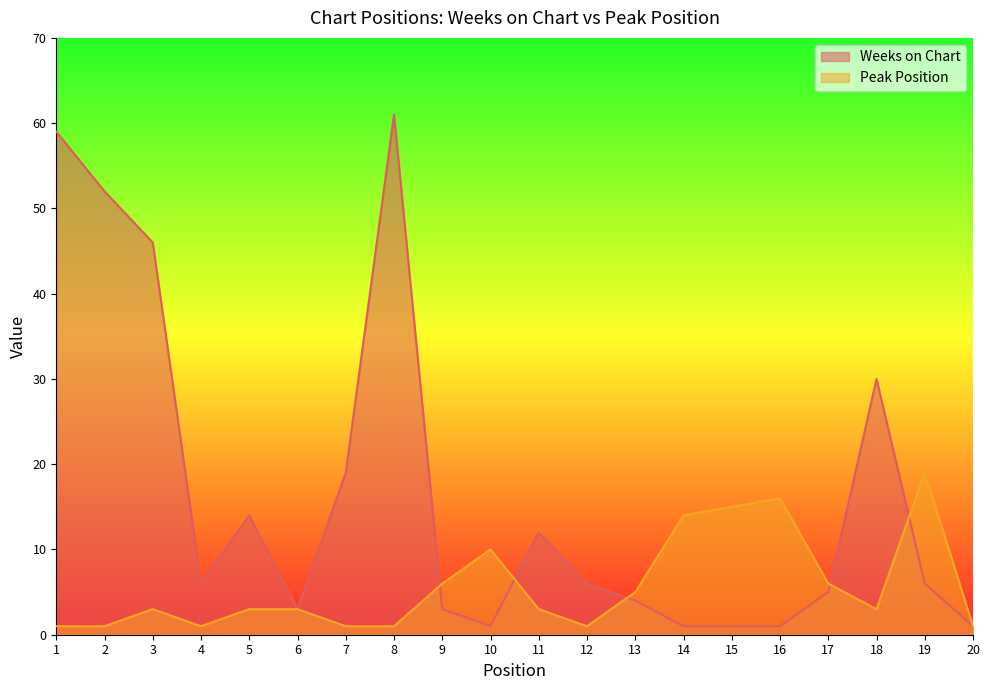

Between 4 and 8, which is larger?

8